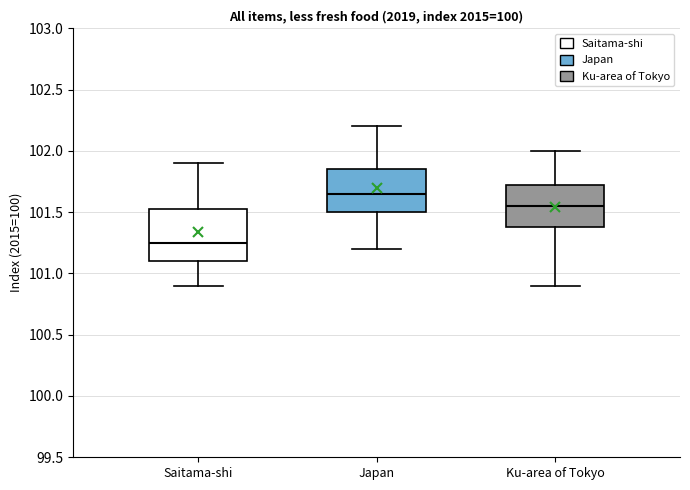

Where does the median line of the box for Japan sit on the y-axis? The values are not printed on the chart, so give them approximately, as read against the axis.

101.65